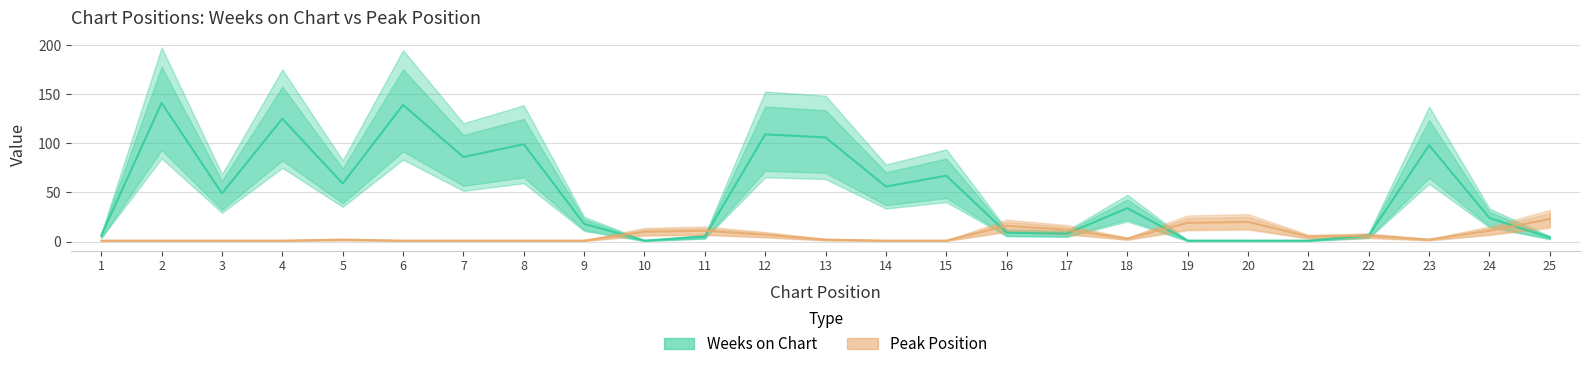

Which label corresponds to the largest value in the chart?

2